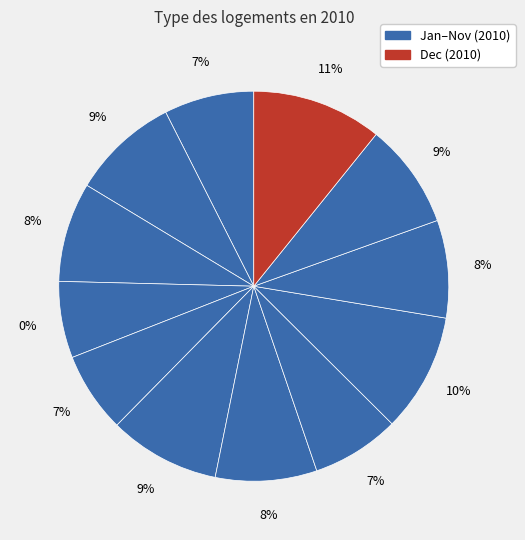

To the nearest percent, what is the combined percentage of Jan and Sep?

17%